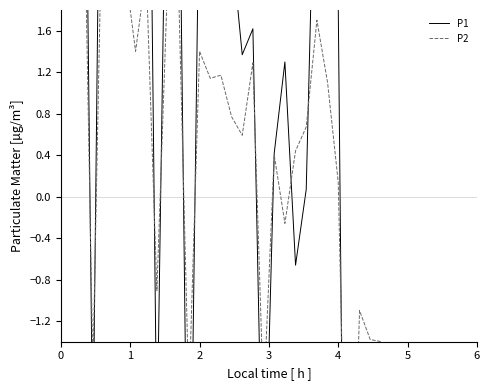

Reading left to right, what are all the values shown in this chart?

P1: 5.3	9.3	6.6	-2.5	6.9	4.8	5.0	2.2	6.9	-2.4	4.4	4.2	-4.4	3.2	1.9	2.2	2.4	1.4	1.6	-3.4	0.4	1.3	-0.7	0.1	4.2	4.2	1.9	-8.8	-2.9	-2.1	-1.5	-3.8	-6.3	-6.4	-5.8	-5.1	-4.0	-5.4	-7.0	-8.0
P2: 3.6	4.9	4.0	-1.7	3.5	2.9	2.2	1.4	2.2	-0.9	2.1	2.1	-1.9	1.4	1.1	1.2	0.8	0.6	1.3	-2.0	0.4	-0.3	0.4	0.7	1.7	1.1	0.1	-4.4	-1.1	-1.4	-1.4	-2.2	-2.6	-3.2	-3.1	-2.8	-1.7	-2.5	-3.5	-3.1